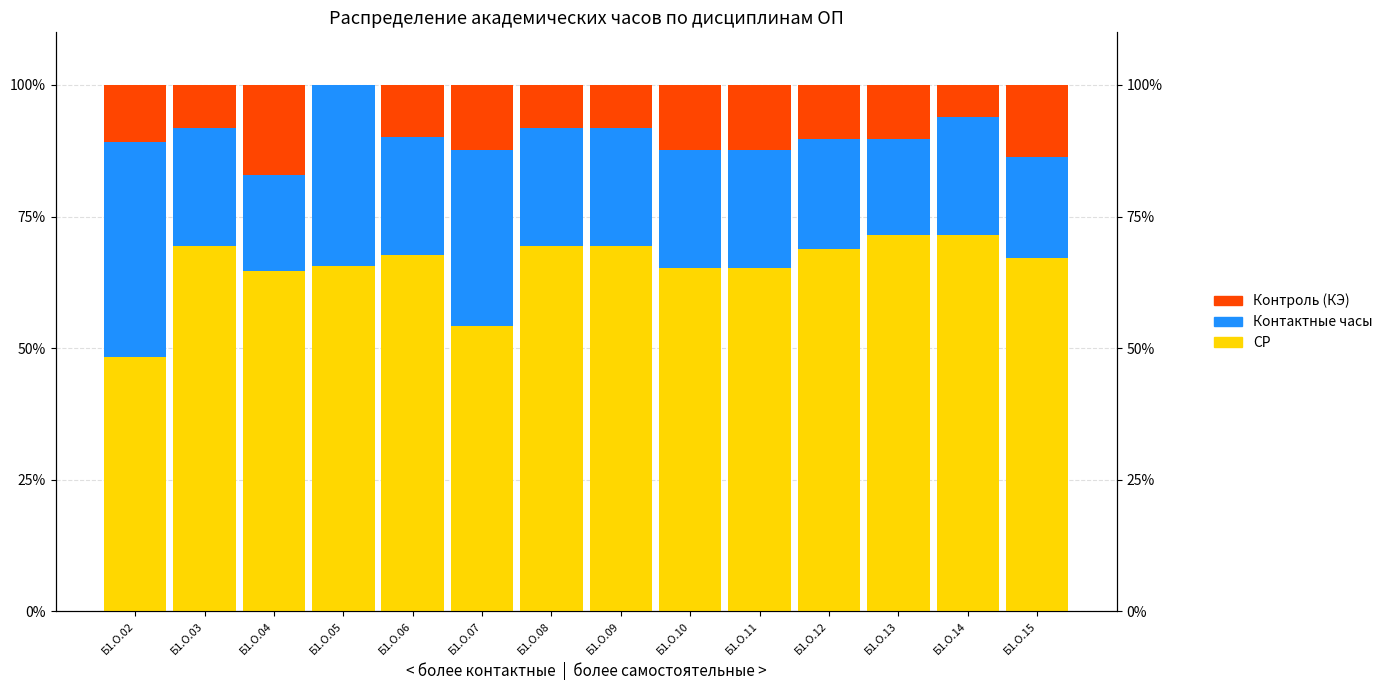

How many values in the Контактные часы series are below 22?

4